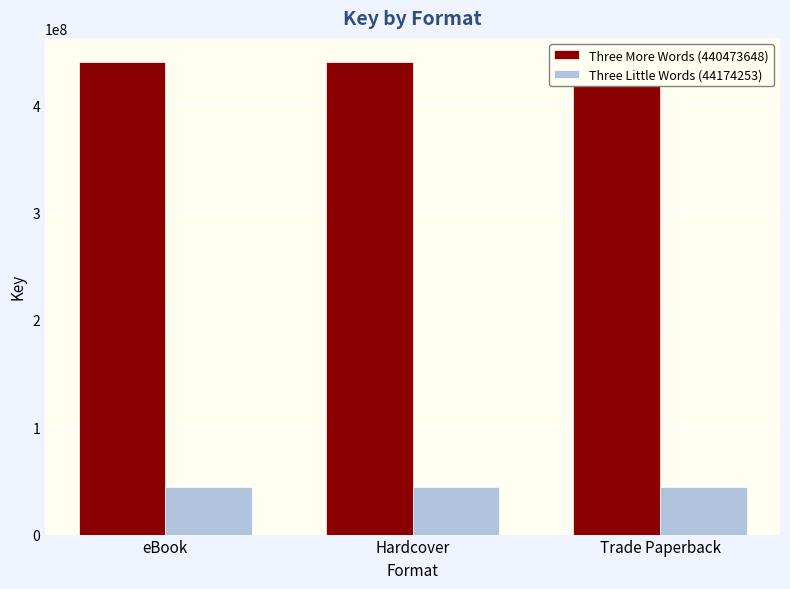

Reading right to left, what are all the values shown in this chart?

Three More Words (440473648): 440473648	440473648	440473648
Three Little Words (44174253): 44174253	44174253	44174253